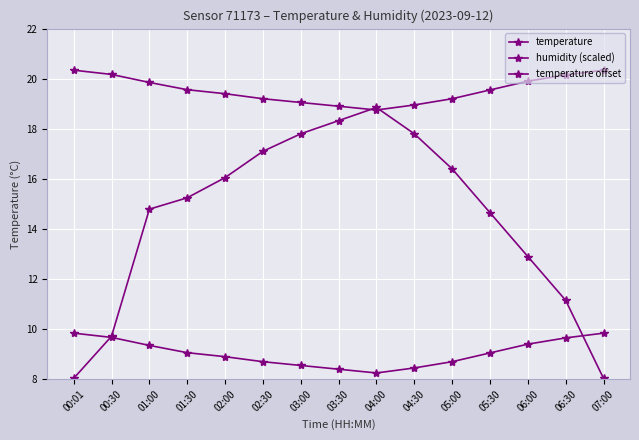

Does the chart have visible grid lines?

Yes